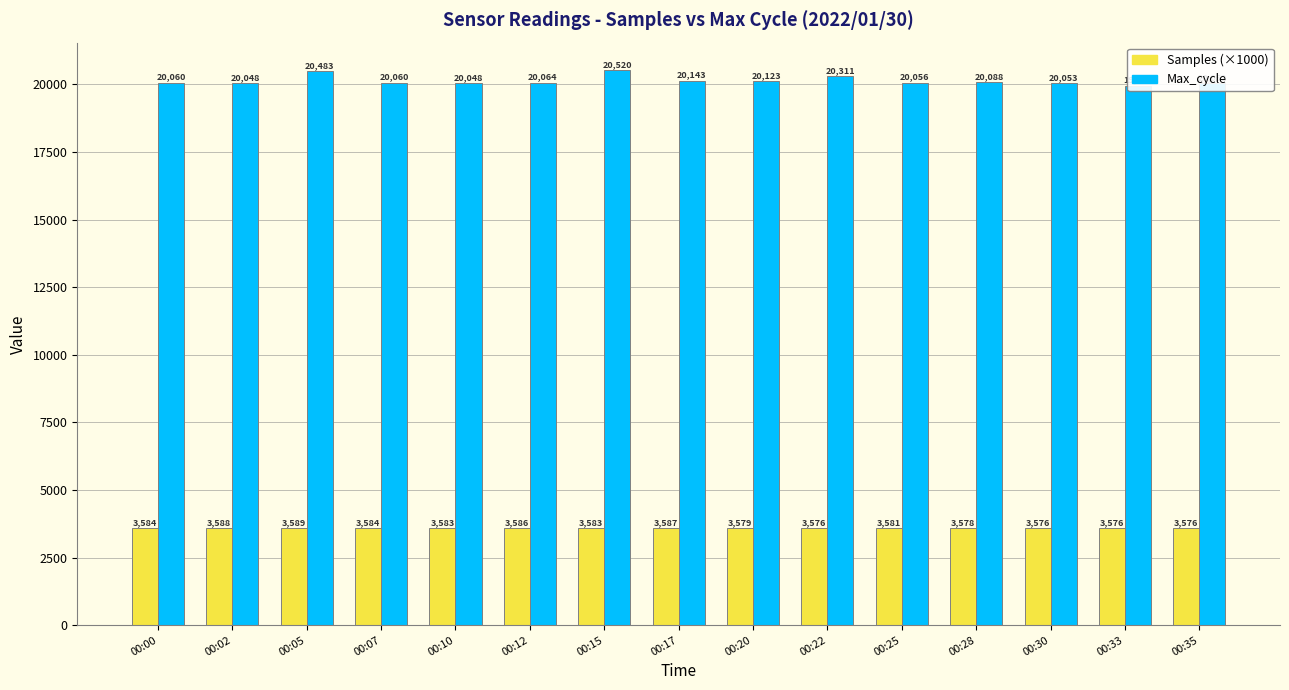

Reading left to right, extract all data points from this chart.

Samples (×1000): 3584.0	3587.6	3589.1	3584.3	3582.8	3586.3	3583.4	3586.6	3578.5	3575.6	3581.3	3578.4	3575.7	3576.0	3576.3
Max_cycle: 20060.0	20048.0	20483.0	20060.0	20048.0	20064.0	20520.0	20143.0	20123.0	20311.0	20056.0	20088.0	20053.0	19959.0	20052.0